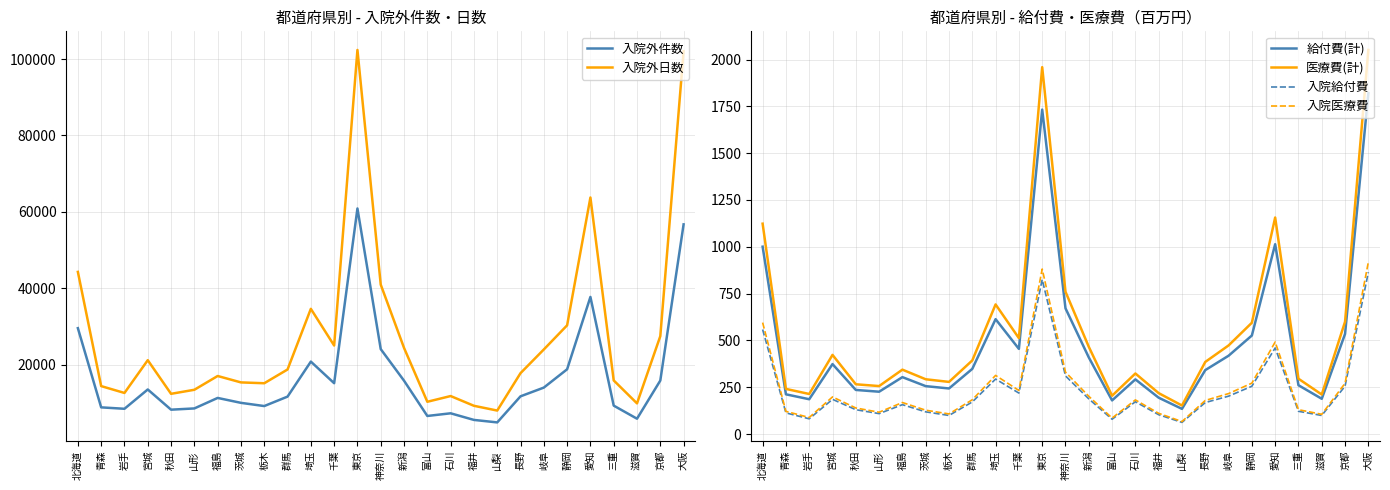

At 福井, list the series in order from smallest to largest.

入院給付費, 入院医療費, 給付費(計), 医療費(計), 入院外件数, 入院外日数